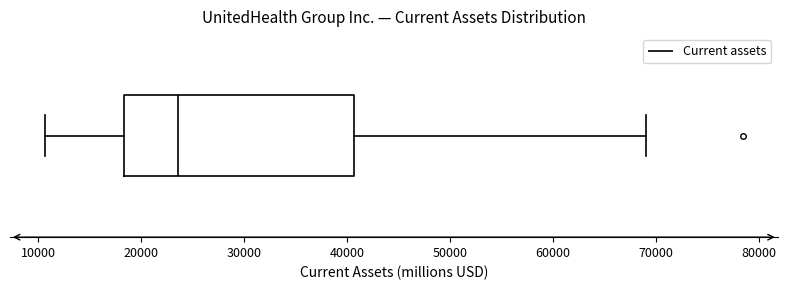

Read this box plot against the x-axis: the position of the median line, the range covered by the box, and the ends of both whiskers. The values are not printed on the chart, so give them approximately, as read against the axis.

median 24000, box 18000 to 41000, whiskers 11000 to 69000